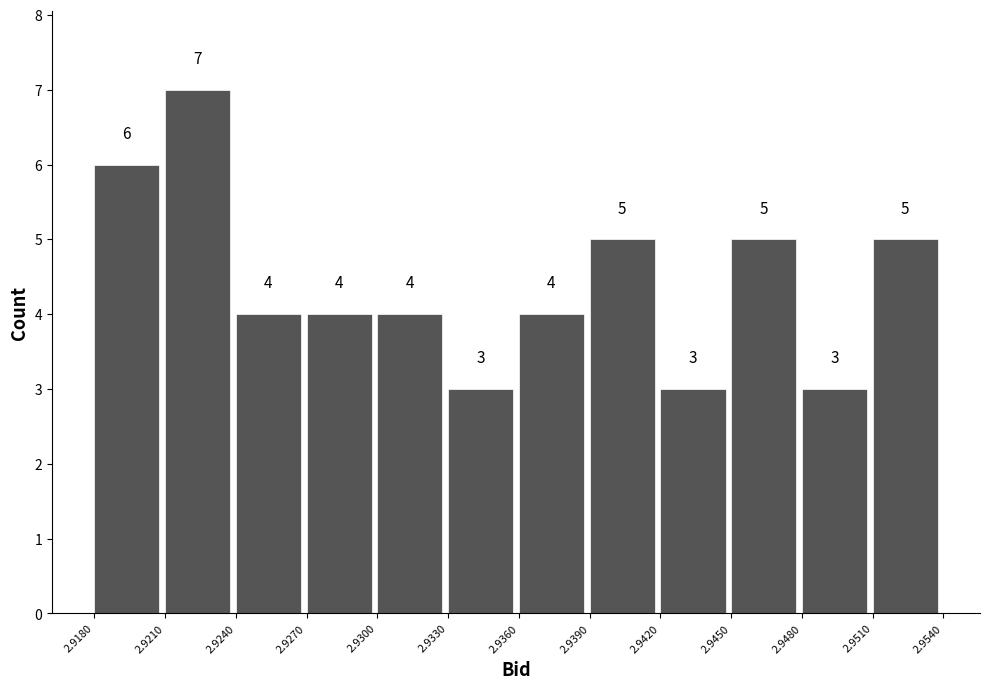

Reading left to right, list every bar in this chart as the range it spans on the x-axis followed by its height.

2.9180 to 2.9210: 6
2.9210 to 2.9240: 7
2.9240 to 2.9270: 4
2.9270 to 2.9300: 4
2.9300 to 2.9330: 4
2.9330 to 2.9360: 3
2.9360 to 2.9390: 4
2.9390 to 2.9420: 5
2.9420 to 2.9450: 3
2.9450 to 2.9480: 5
2.9480 to 2.9510: 3
2.9510 to 2.9540: 5